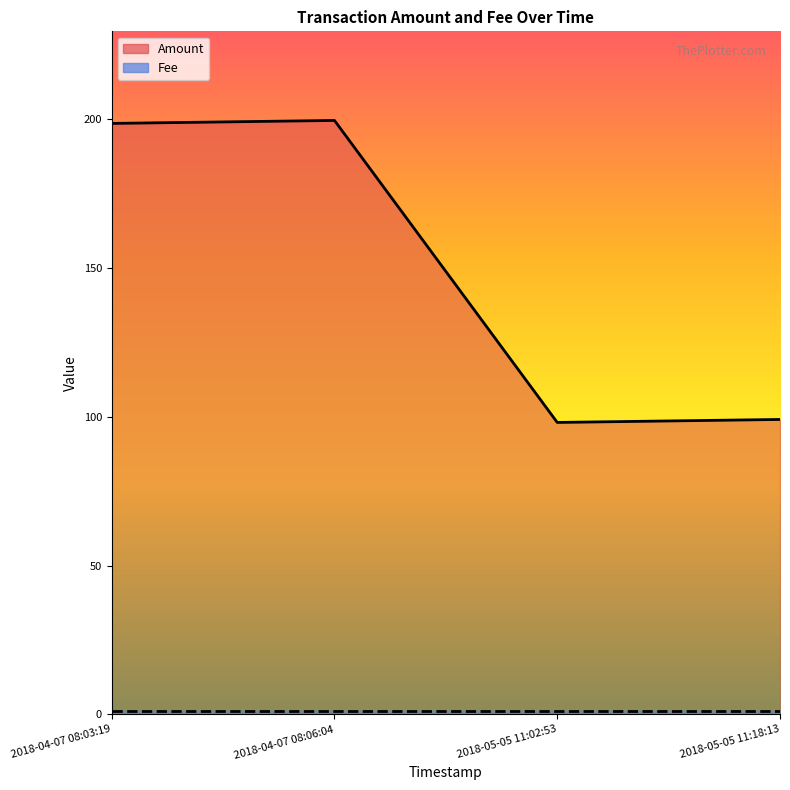

Rank the categories by value from lowest to highest.

2018-05-05 11:02:53, 2018-05-05 11:18:13, 2018-04-07 08:03:19, 2018-04-07 08:06:04